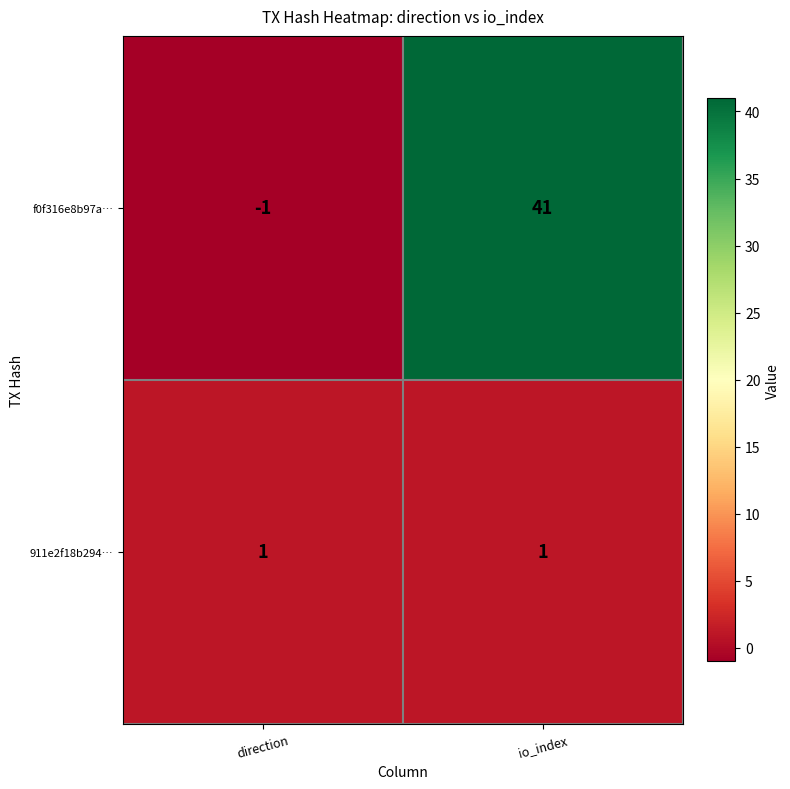

Which label corresponds to the smallest value in the chart?

direction